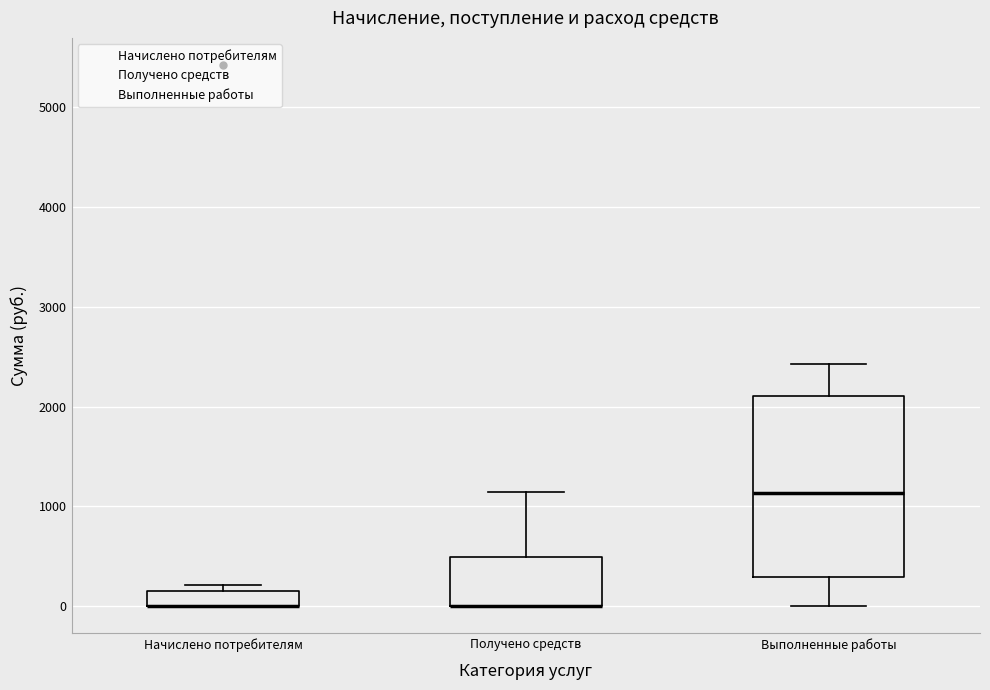

Where is the lower edge of the box for Начислено потребителям on the y-axis? The values are not printed on the chart, so give them approximately, as read against the axis.

0